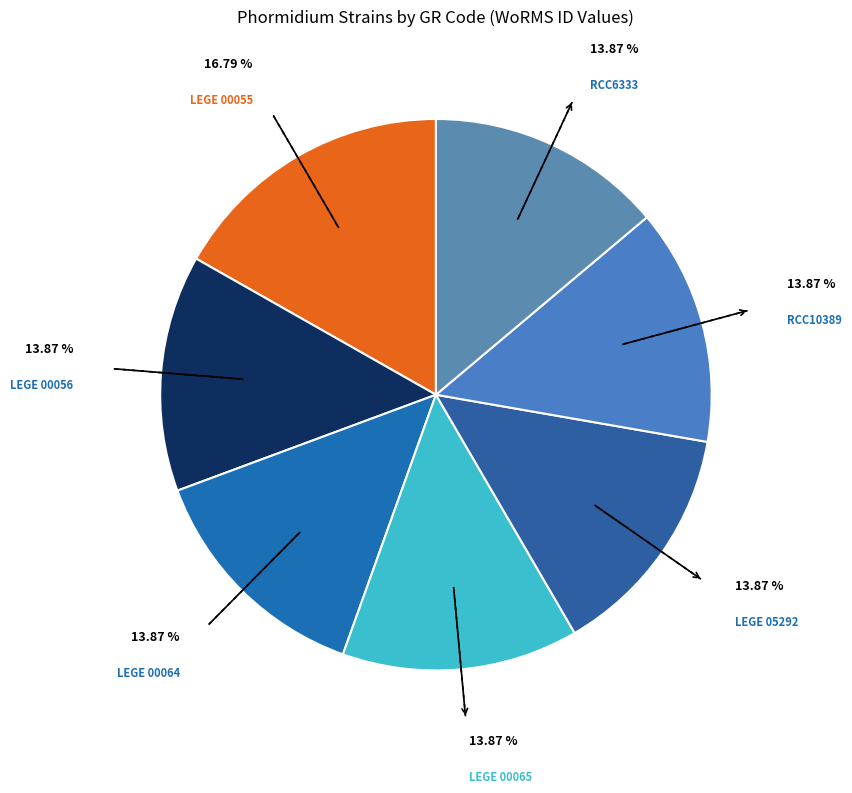

How many slices are in this pie chart?

7